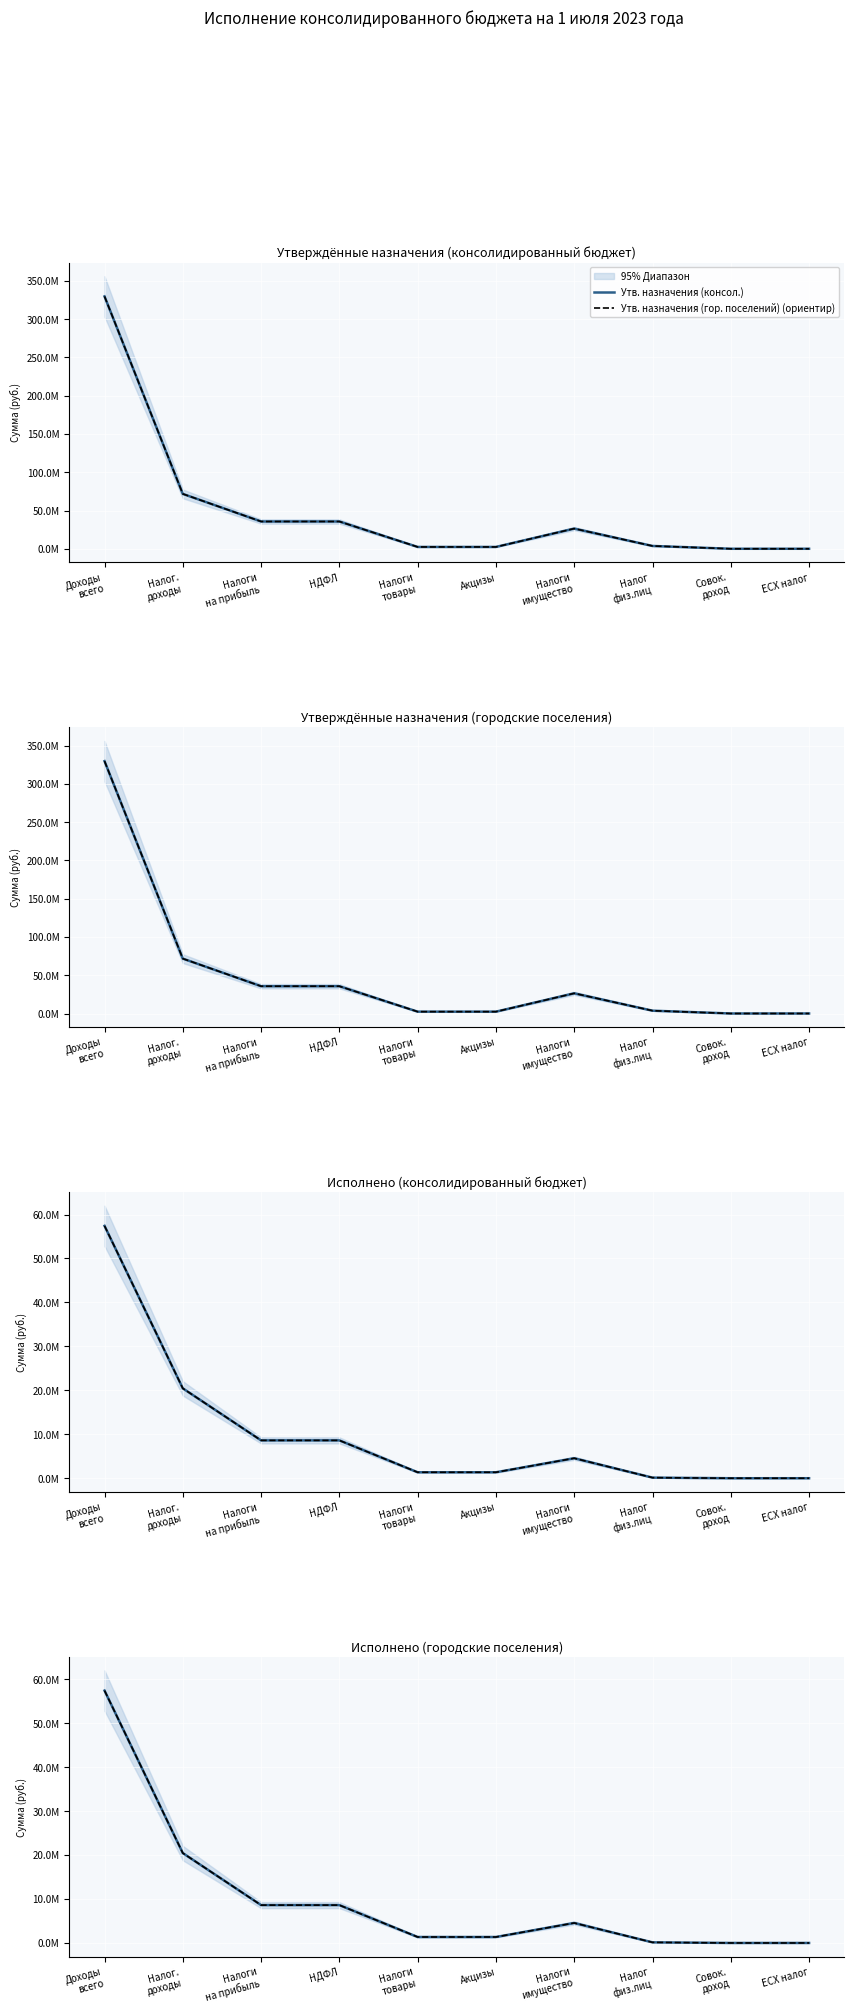

What is the value of the Исполнено (консол.) point at the 6th from the left?

1354774.5